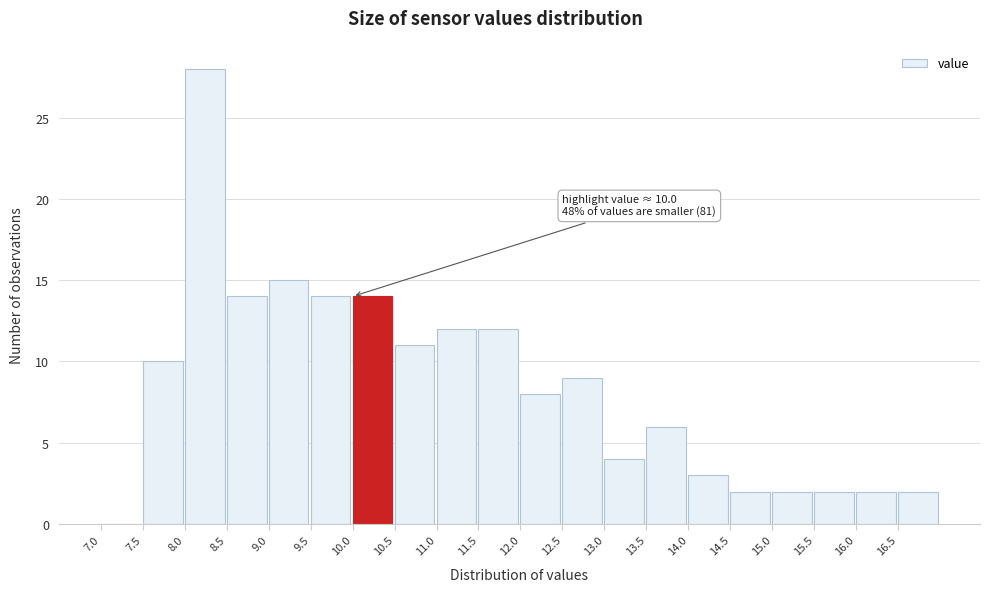

Over which range of the x-axis is the bar tallest?

8.0 to 8.5